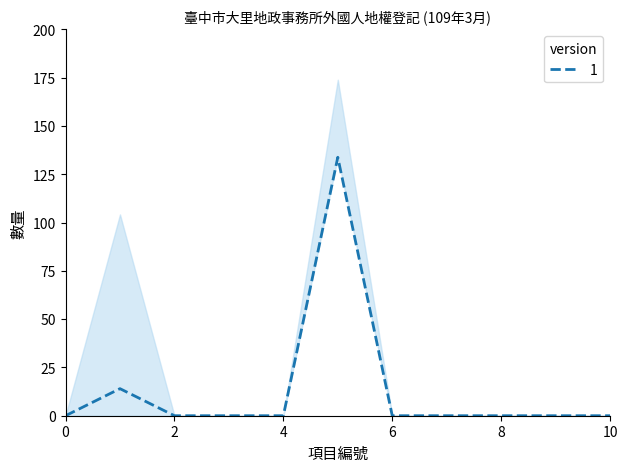

The 1 series shows 0.0 at 8. True or false?

True